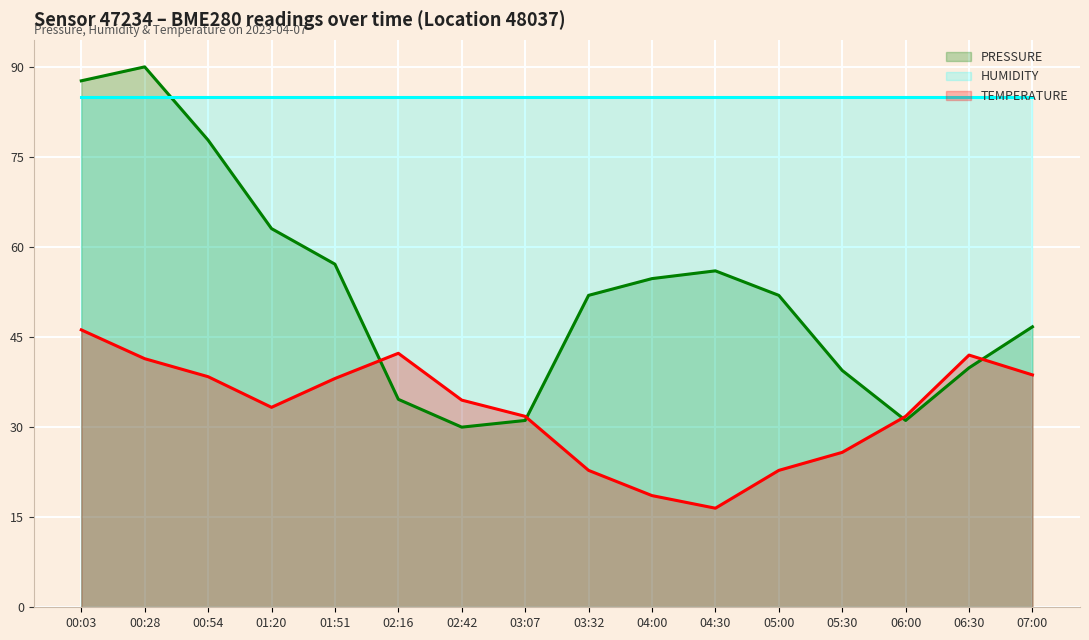

The temperature series shows 10.3 at 04:00. True or false?

False